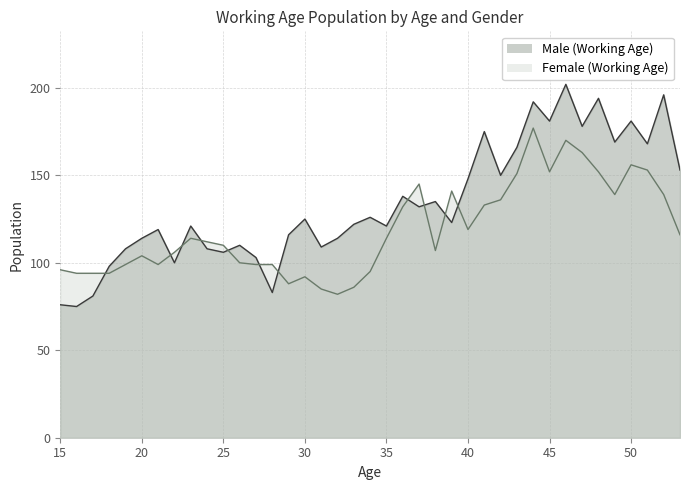

Is it true that Female (Working Age) equals 88 at 29?

True